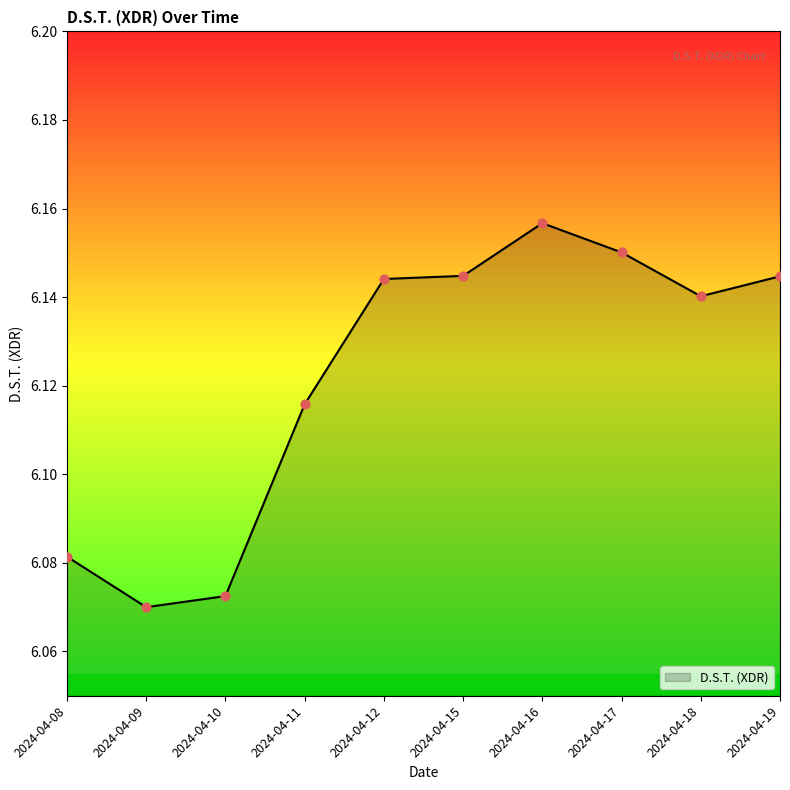

What is the ratio of the value at 2024-04-09 to the value at 2024-04-12?

1.0